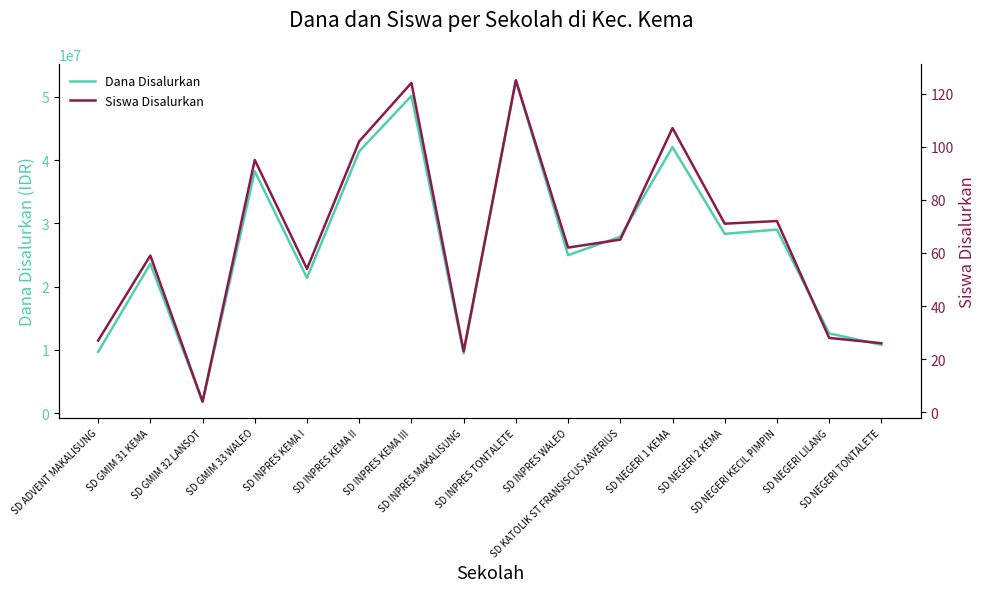

What is the sum of the Dana Disalurkan values at SD INPRES KEMA III and SD NEGERI LILANG?

62775000